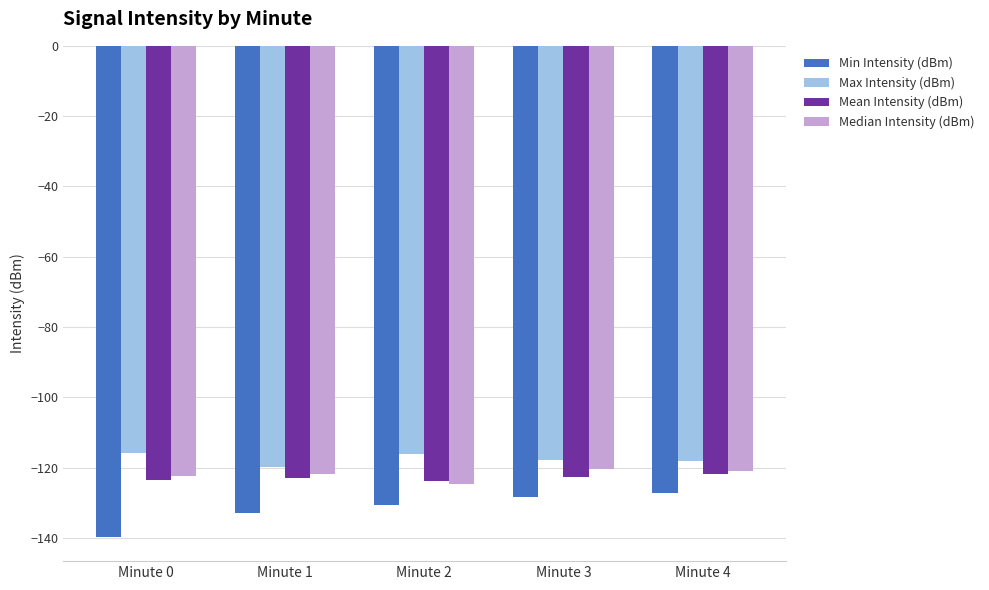

The Mean Intensity (dBm) series shows -122.6 at Minute 3. True or false?

True